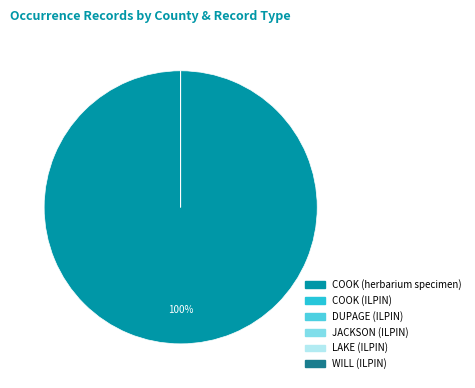

How much of the chart is everything except COOK (ILPIN)?

100.0%